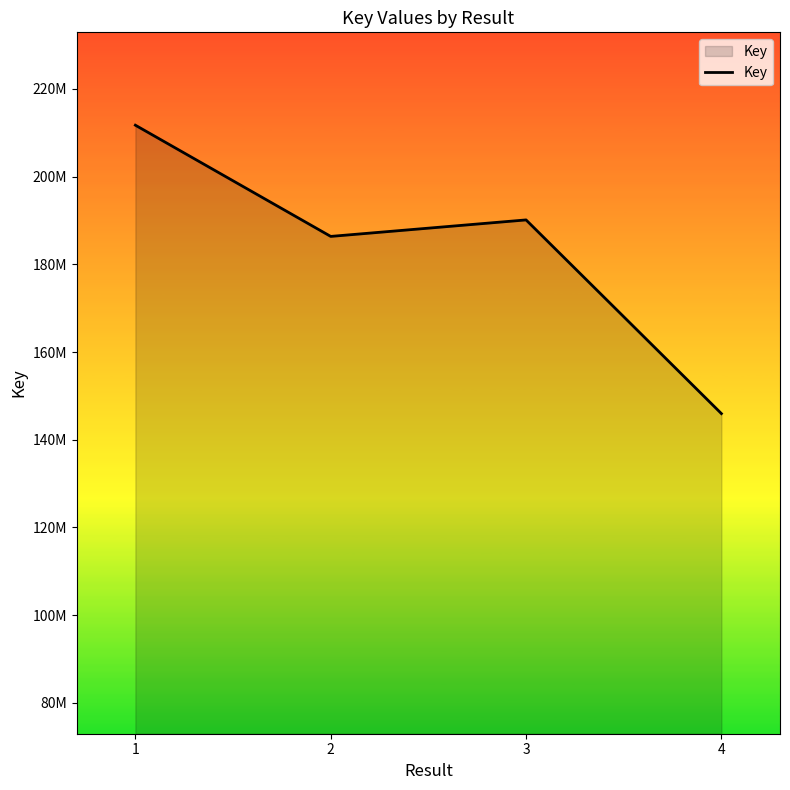

Does the chart display data point markers on the line(s)?

No